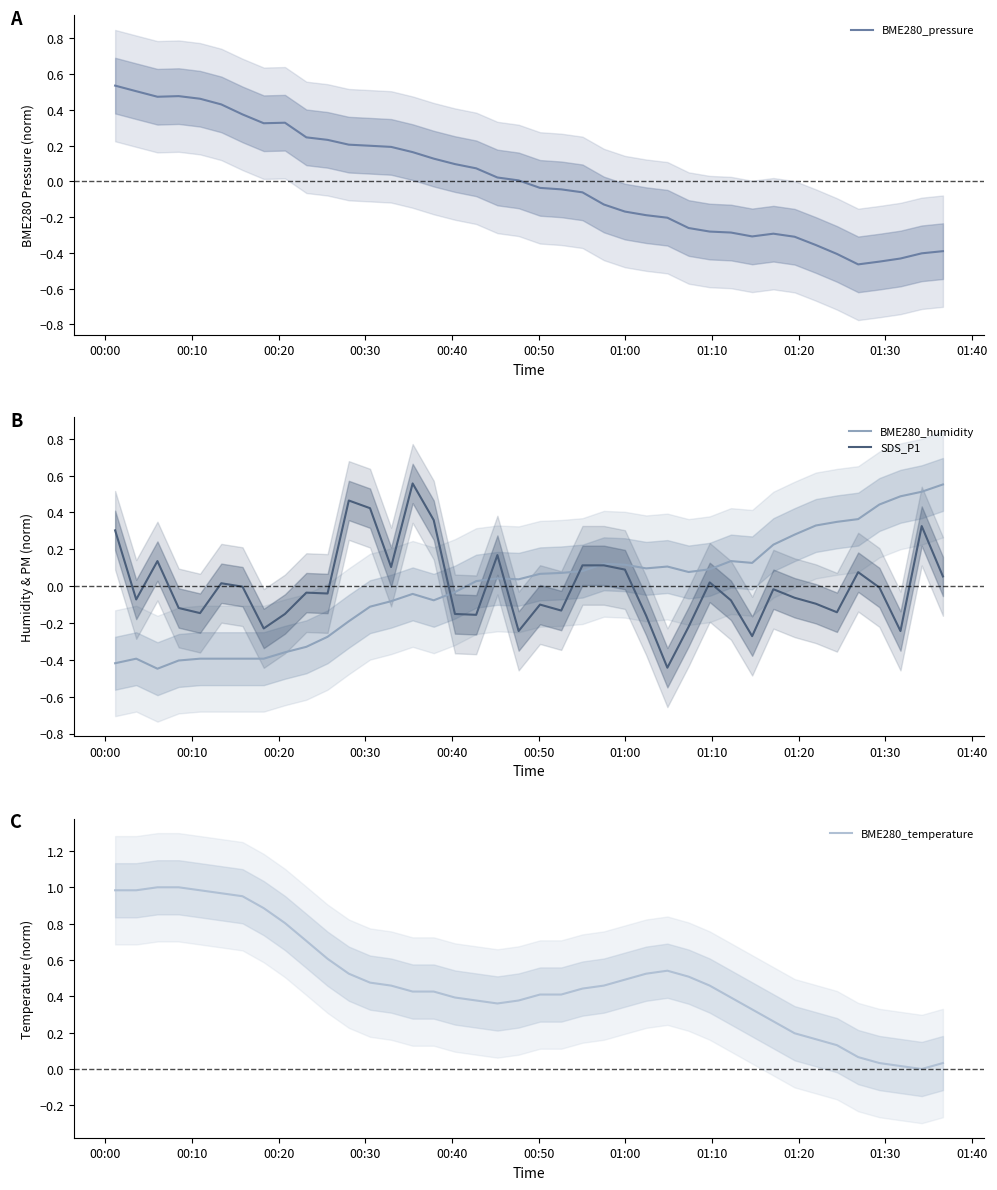

At how many categories does at least one series exceed 0?

40